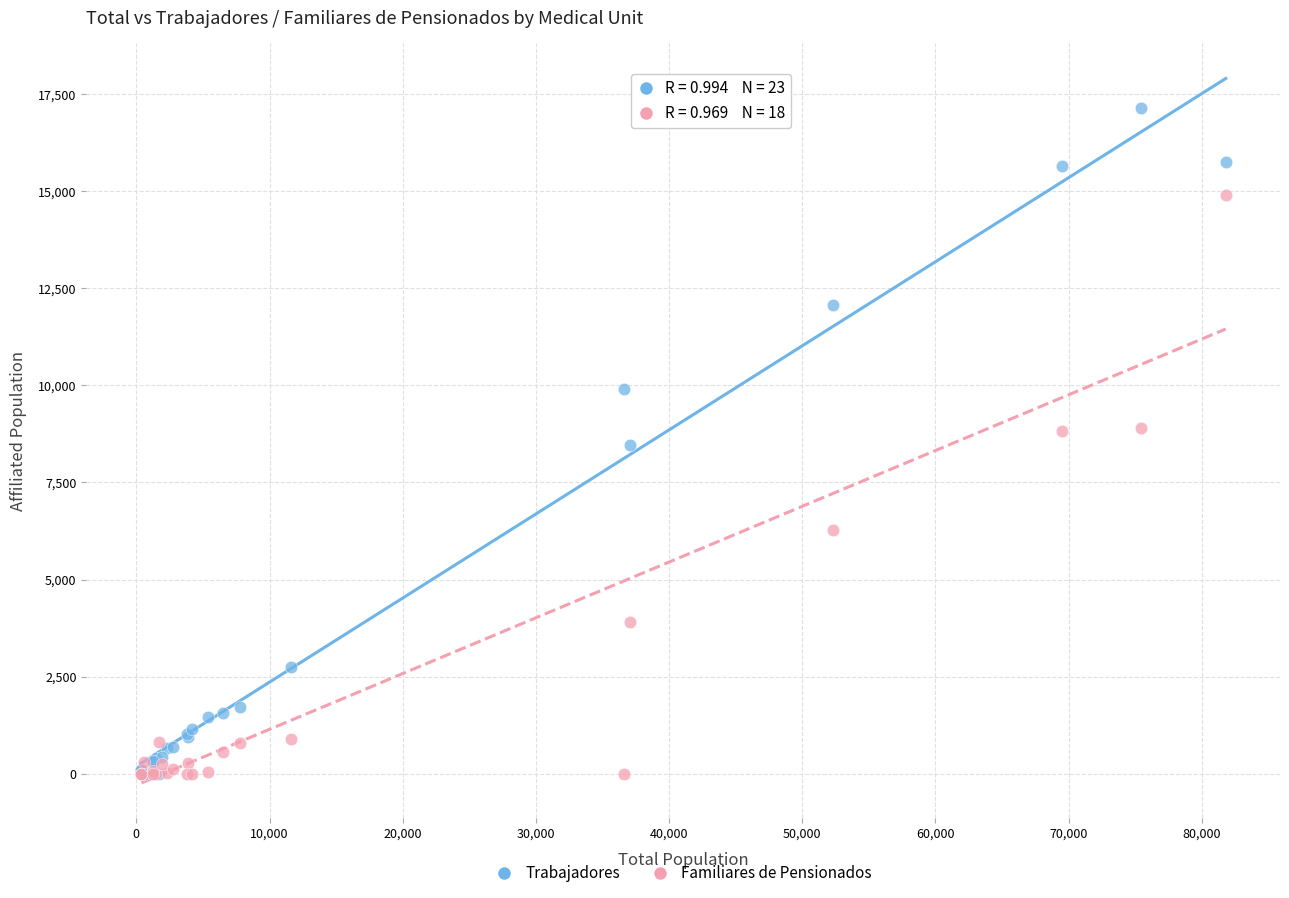

What are all the series names shown in the legend?

Trabajadores, Familiares de Pensionados